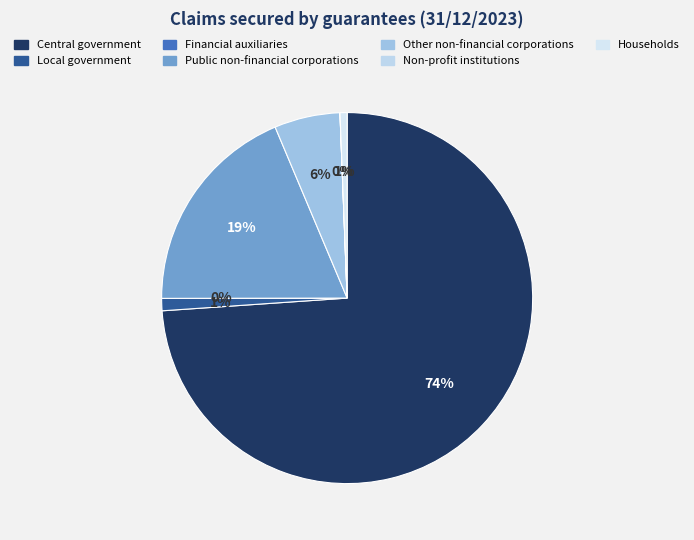

To the nearest percent, what is the average slice percentage?

14%